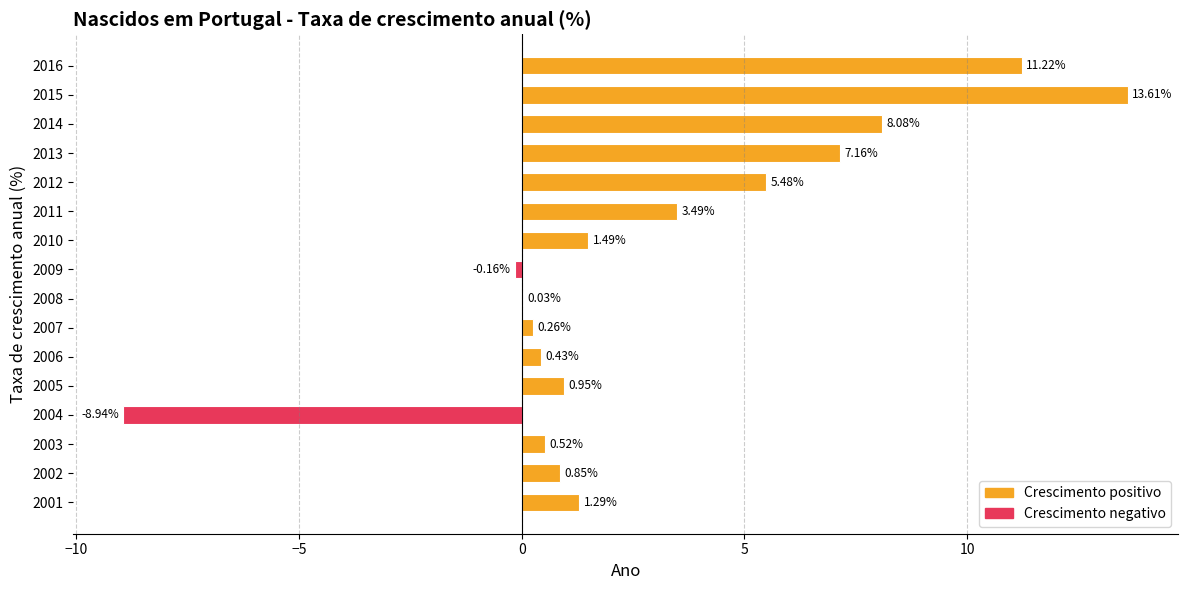

Which has a higher value, 2010 or 2003?

2010